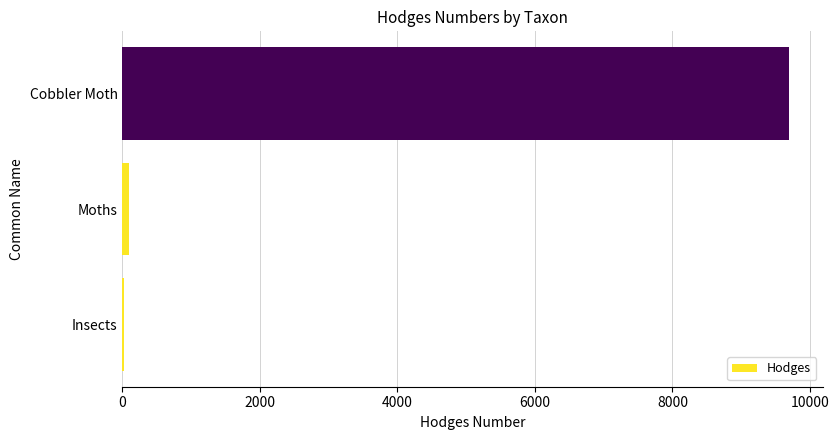

Where is the data nearest to the value 4864?

Moths